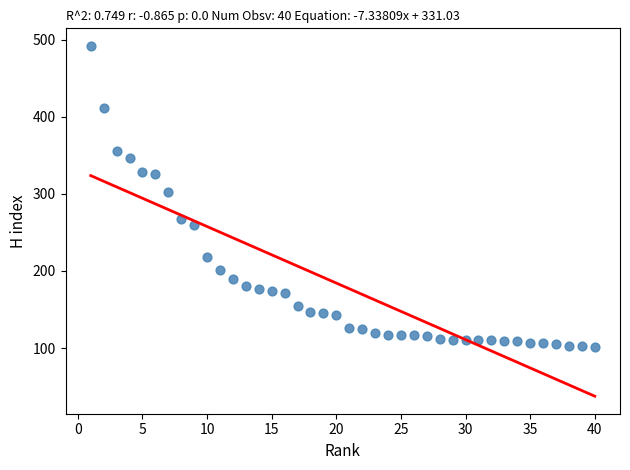

What is the range of X values (max minus min)?

39